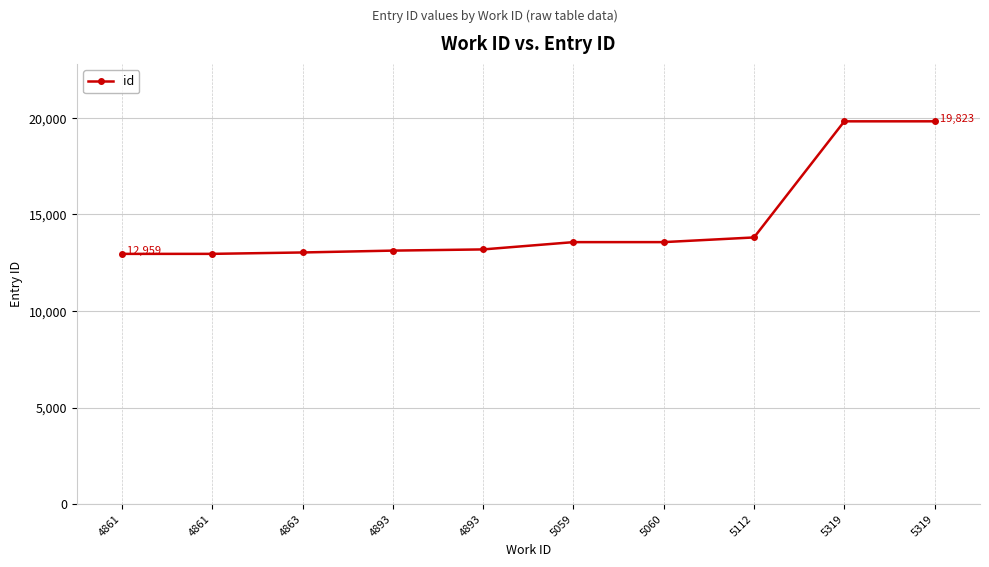

True or false: the data shows 13128 at 4893.

True